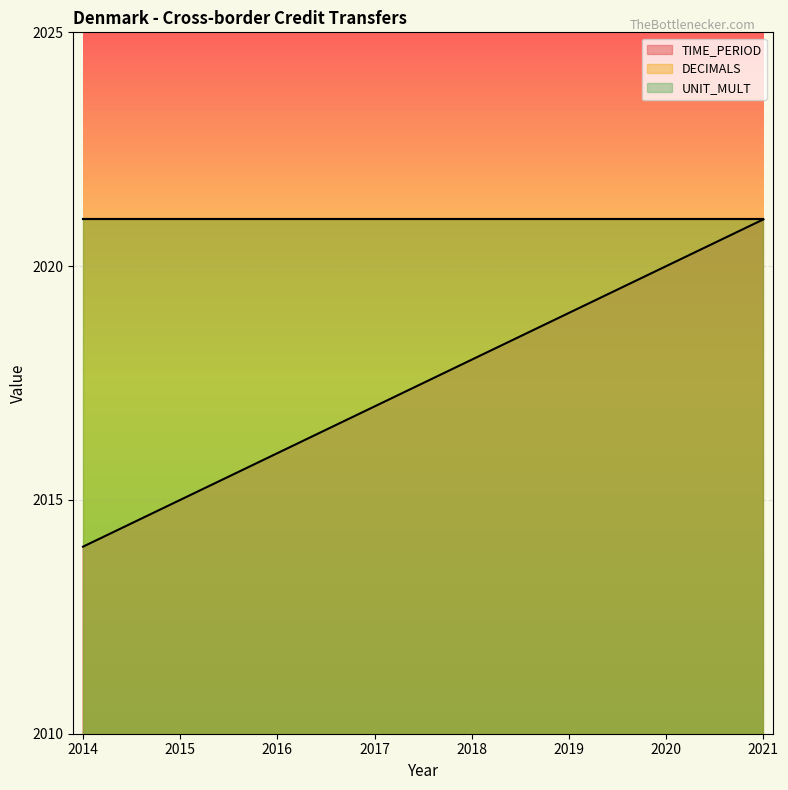

Is it true that TIME_PERIOD equals 2020 at 2020?

True